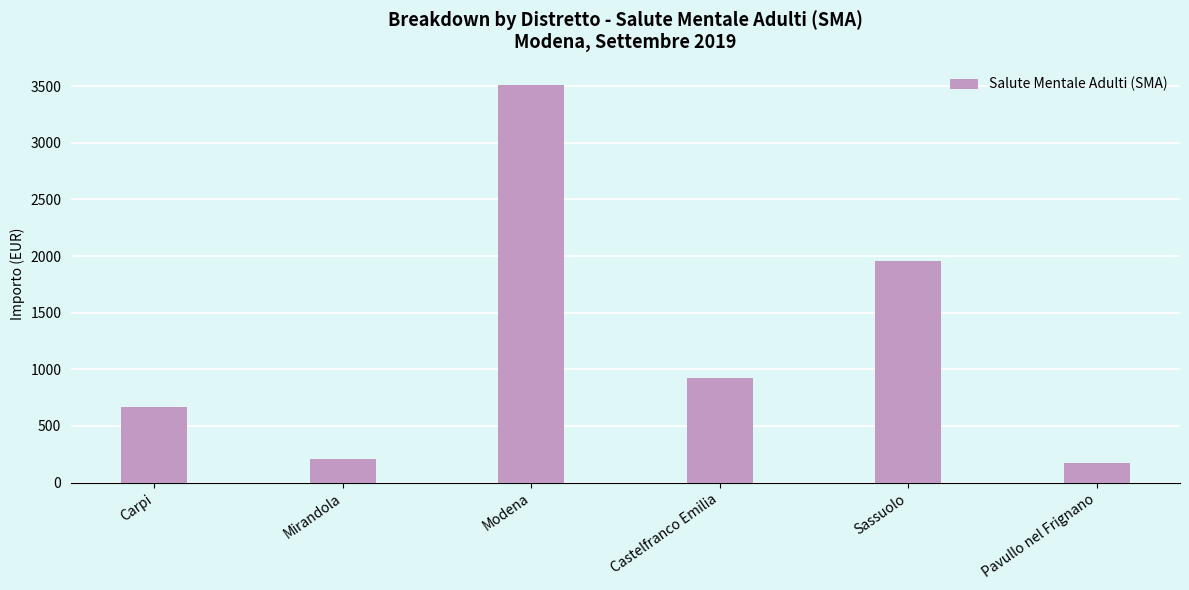

What is the difference between the values at Mirandola and Modena?

3309.5